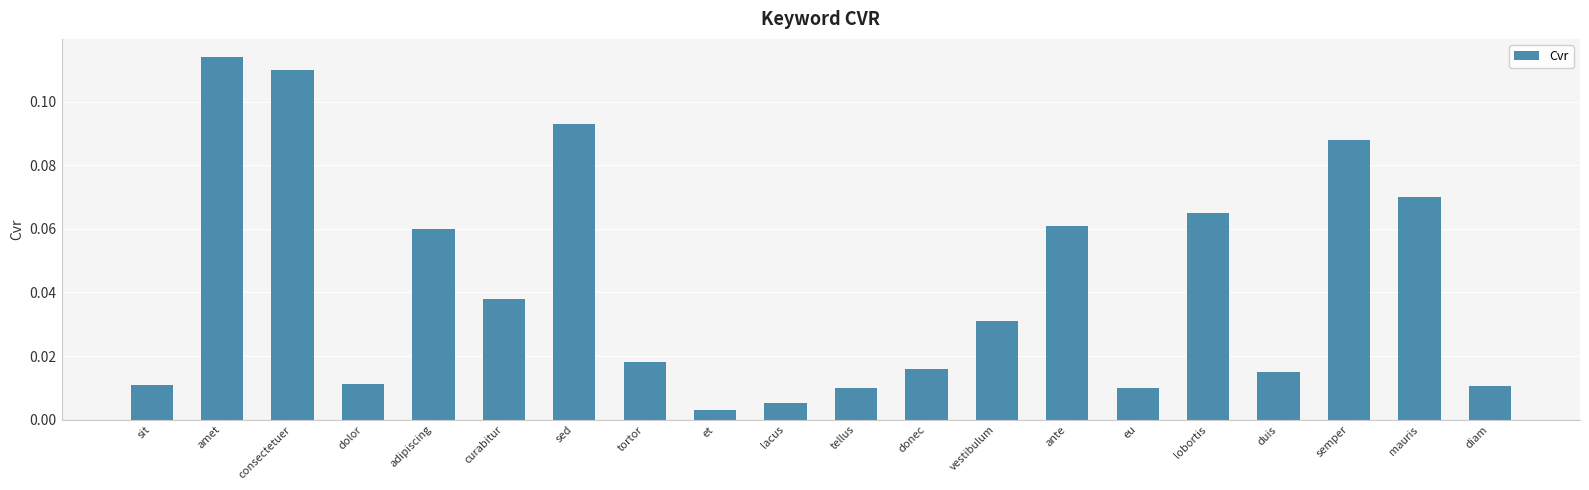

At which category does the chart reach its peak across all series?

amet